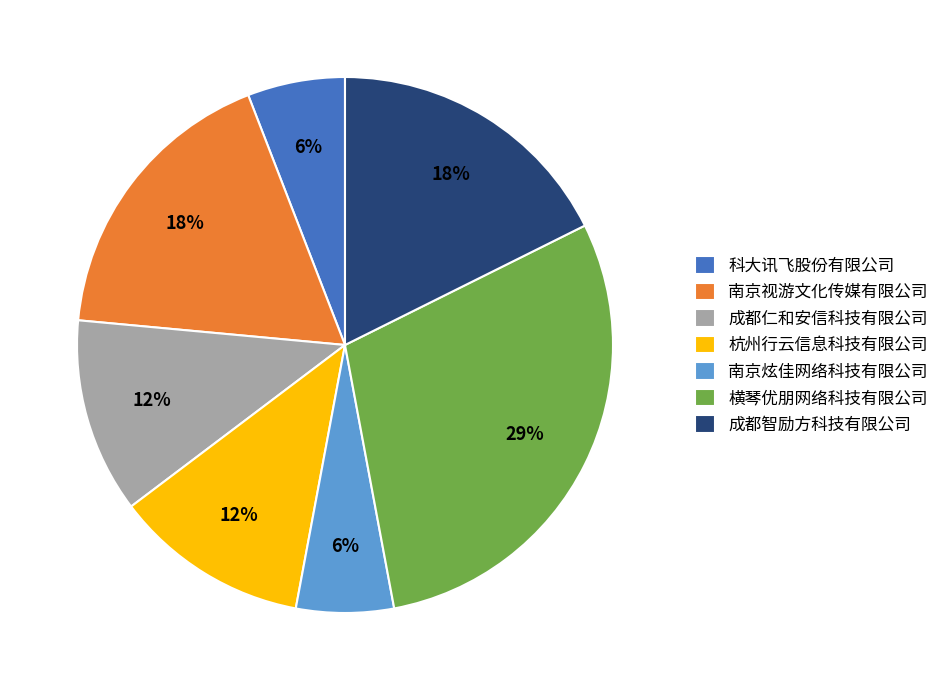

Is there a majority slice in this chart?

No